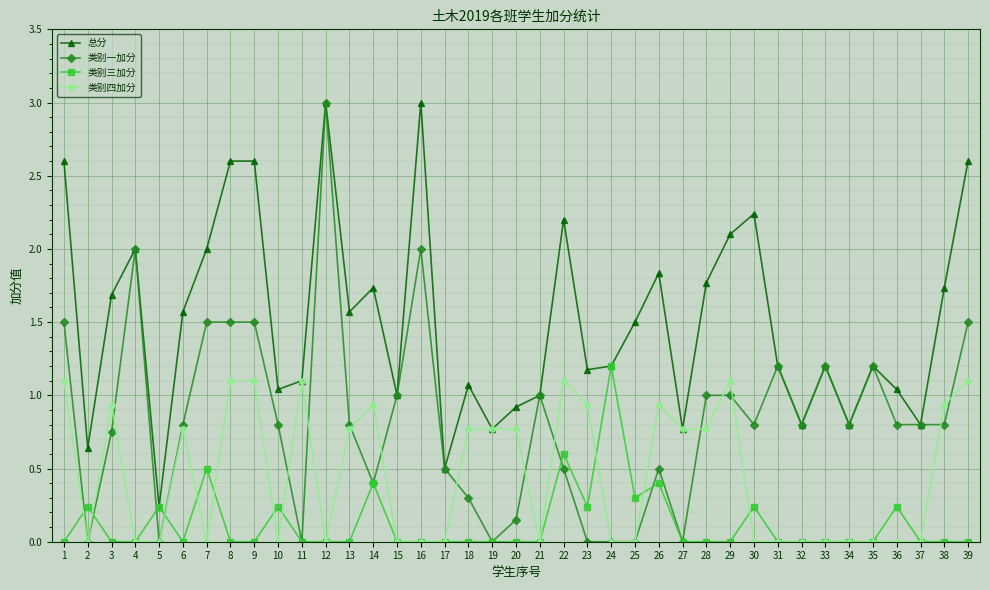

True or false: 类别三加分 has more than 1 interior local peaks.

True